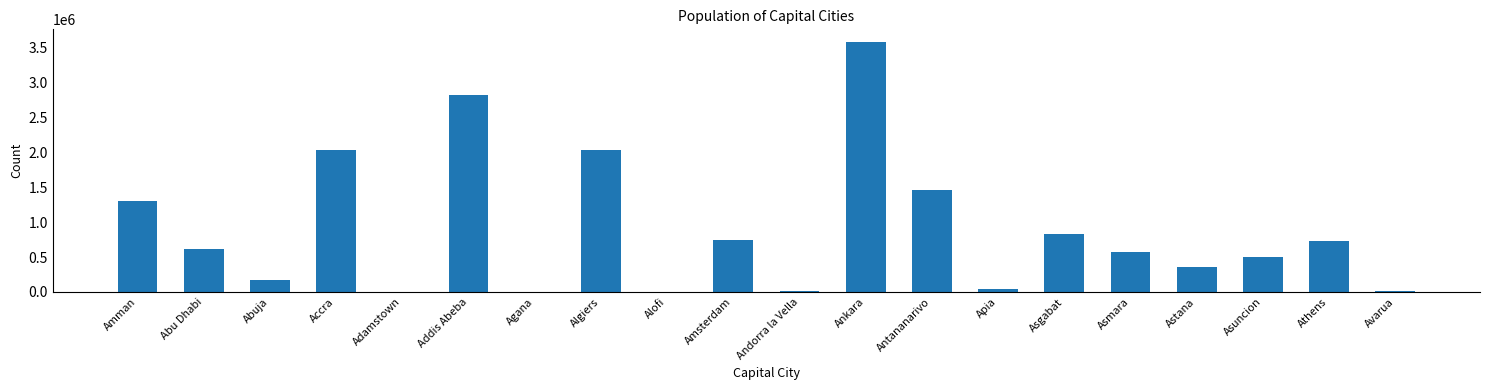

Which label corresponds to the largest value in the chart?

Ankara